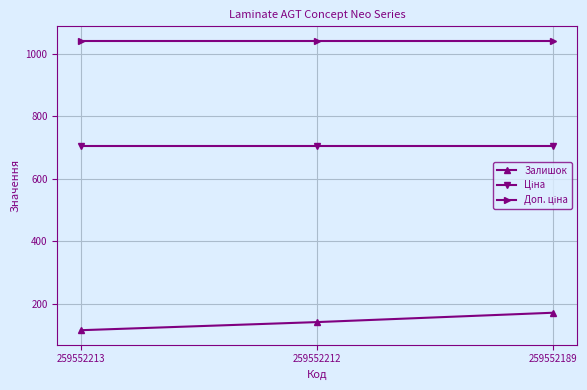

What is the spread (max minus min) of values at 259552212?

901.0